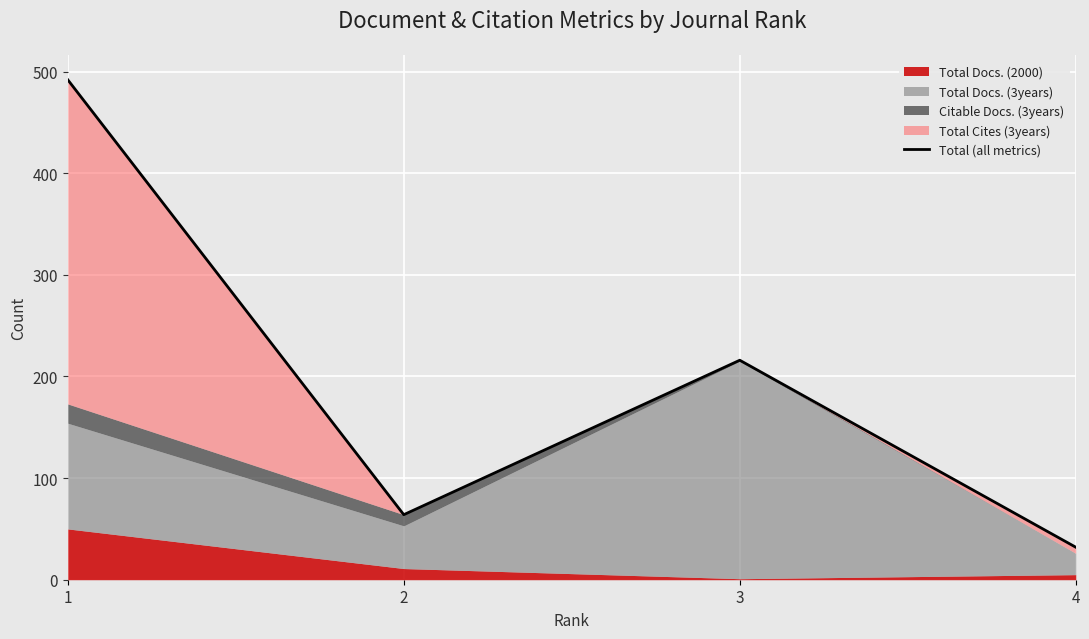

Is it true that the value at 3 is 315?

False